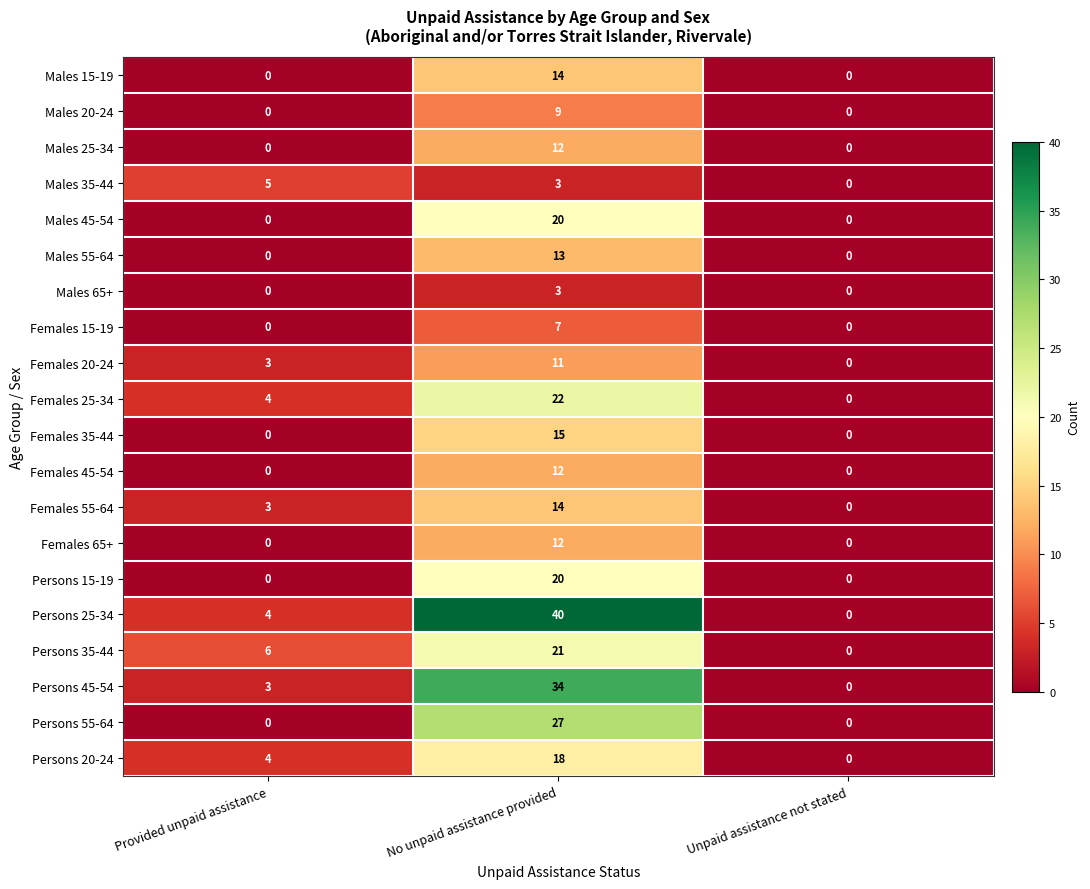

What is the maximum value shown in the chart?

40